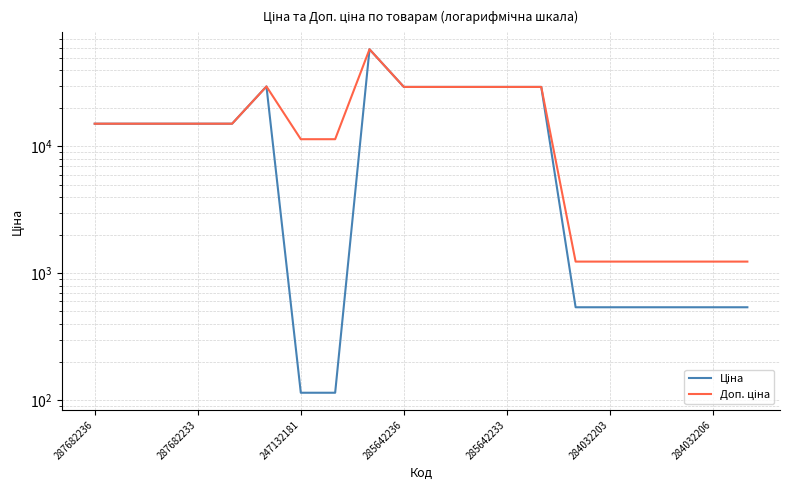

True or false: Ціна and Доп. ціна cross at least once.

False